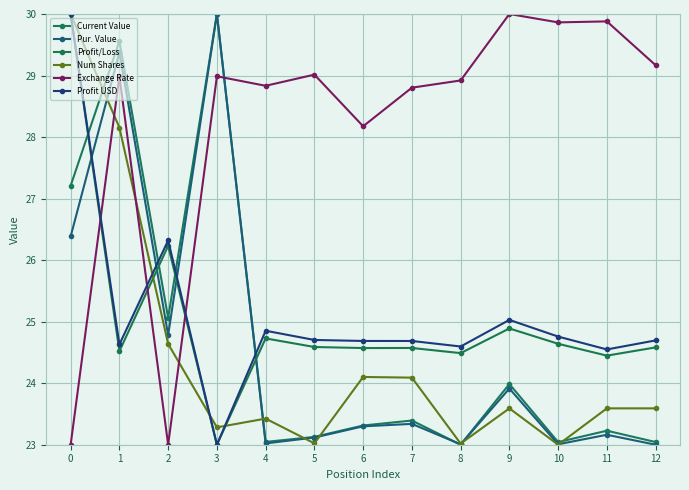

How many intersections are there between Num Shares and Pur. Value?

6